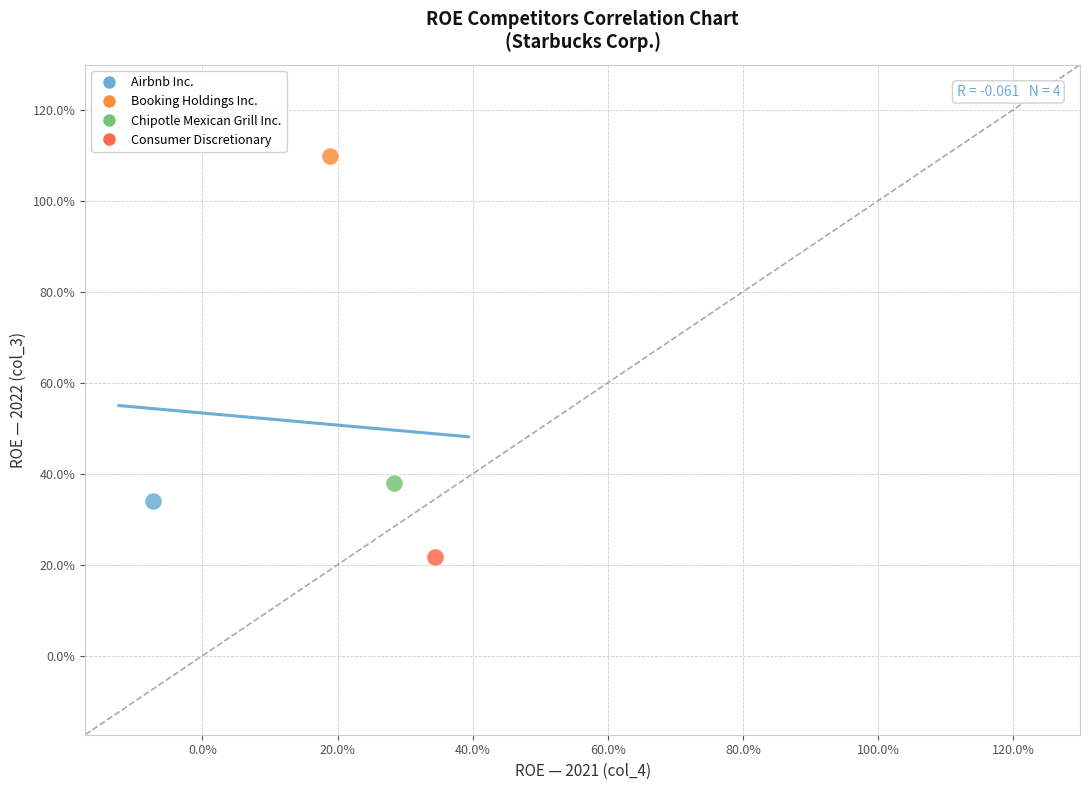

What are all the series names shown in the legend?

Airbnb Inc., Booking Holdings Inc., Chipotle Mexican Grill Inc., Consumer Discretionary